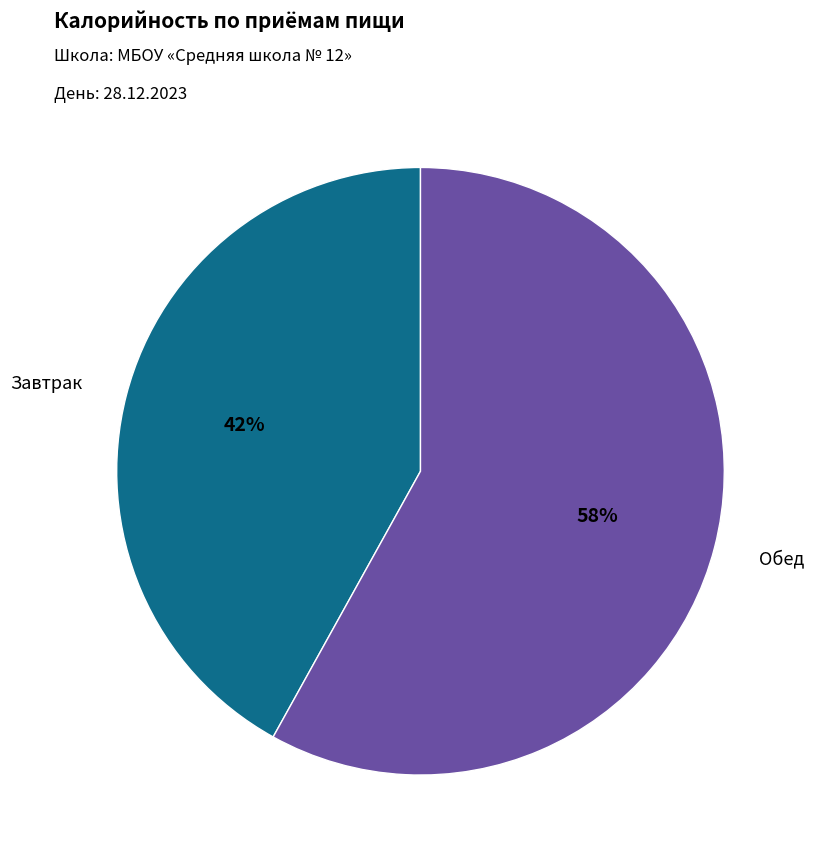

Is it true that Завтрак is 42% of the pie?

True